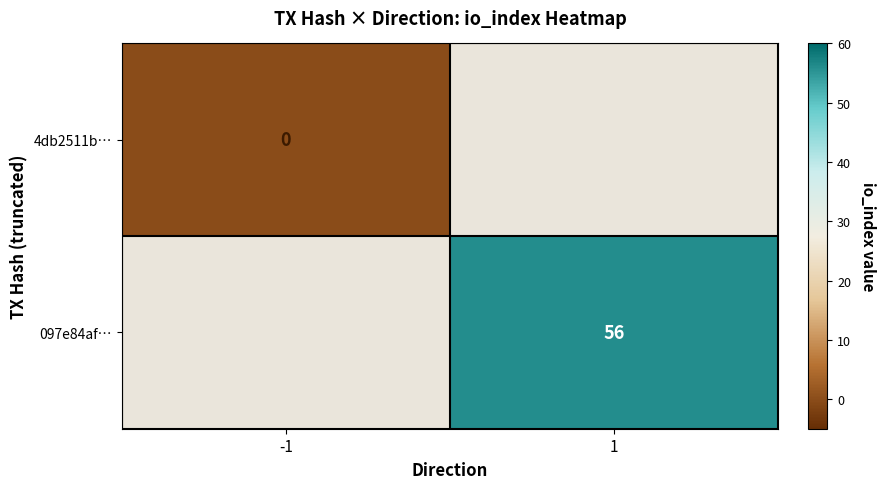

The 097e84af… series shows 56 at 1. True or false?

True